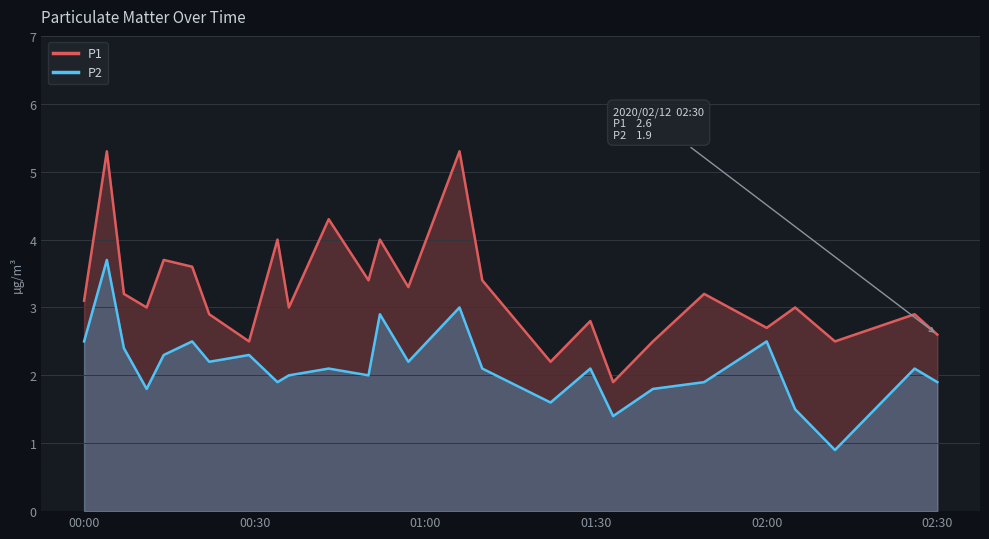

True or false: P1 and P2 intersect in this chart.

False